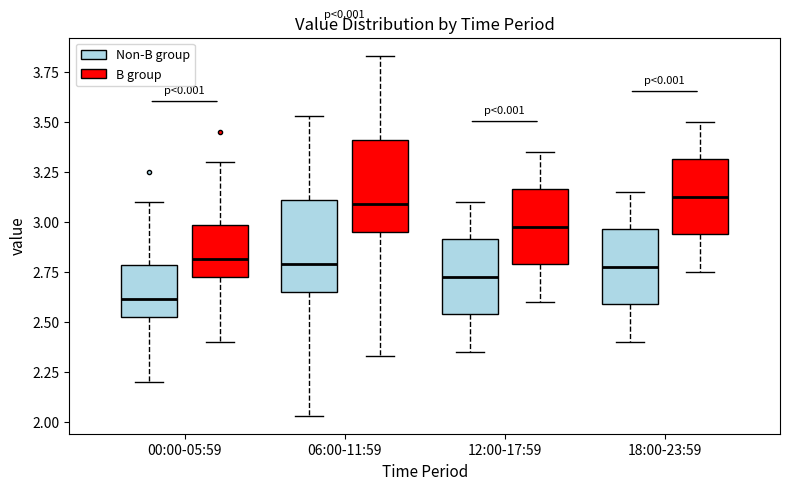

Where does the lower whisker of the box for 12:00-17:59 (B group) end on the y-axis? The values are not printed on the chart, so give them approximately, as read against the axis.

2.60